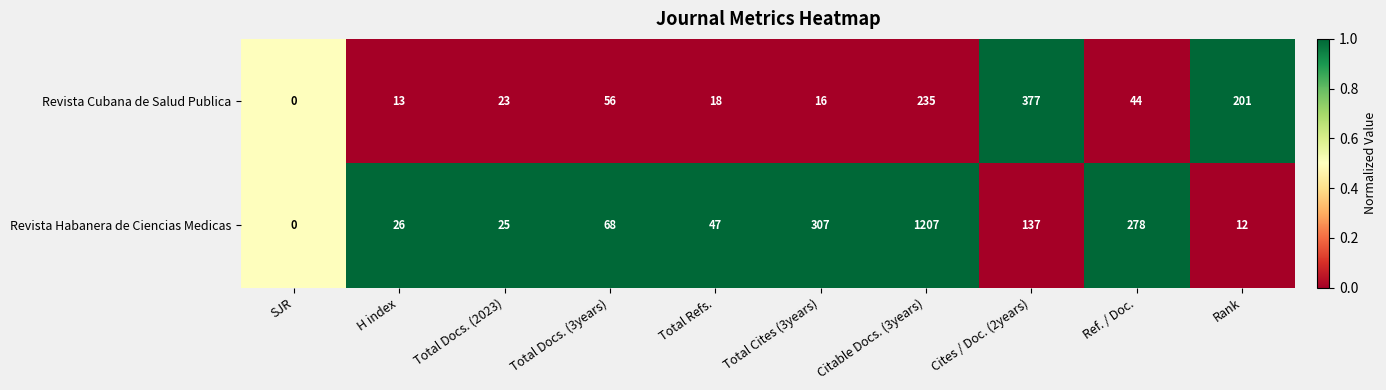

The value of Revista Cubana de Salud Publica at SJR is 0. True or false?

True